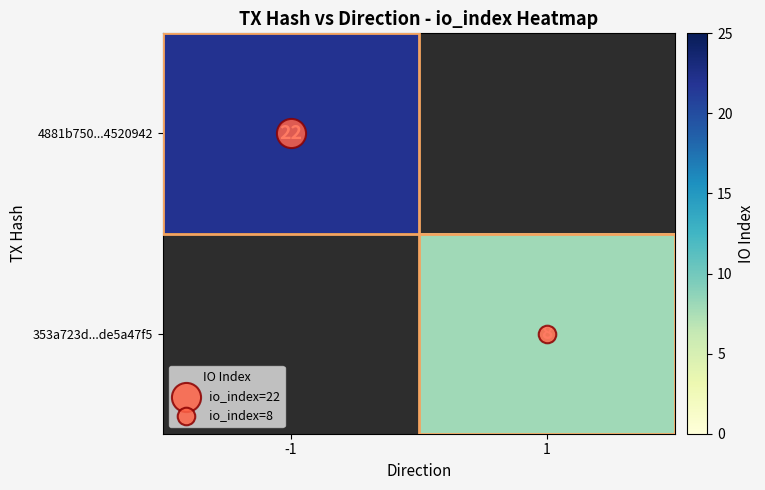

Which has a higher value, 1 or -1?

-1